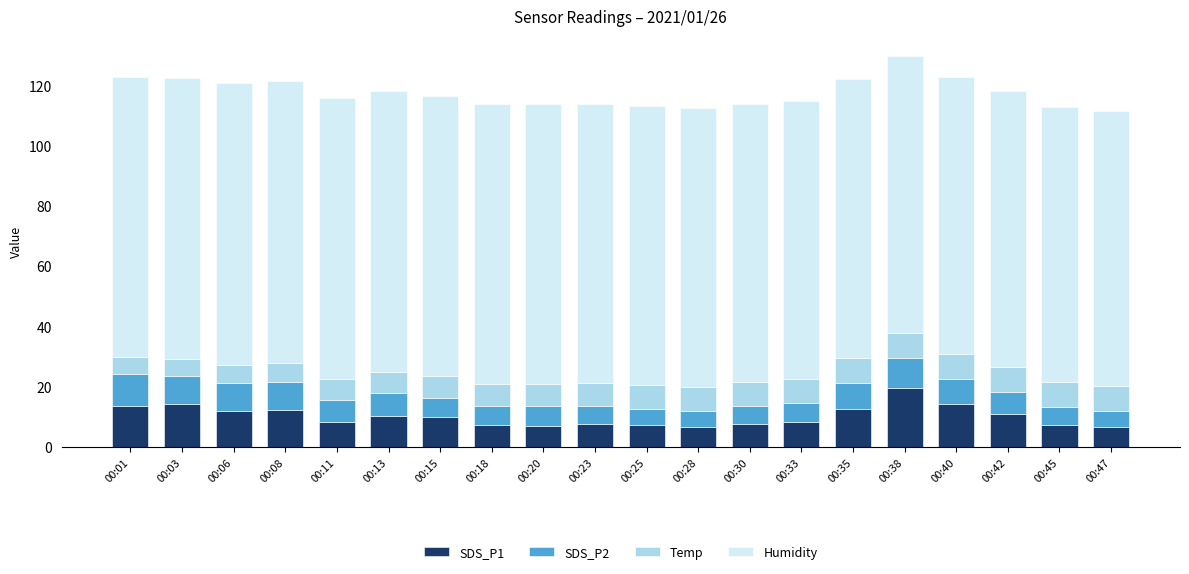

What is the sum of the SDS_P1 values at 00:08 and 00:13?

22.6